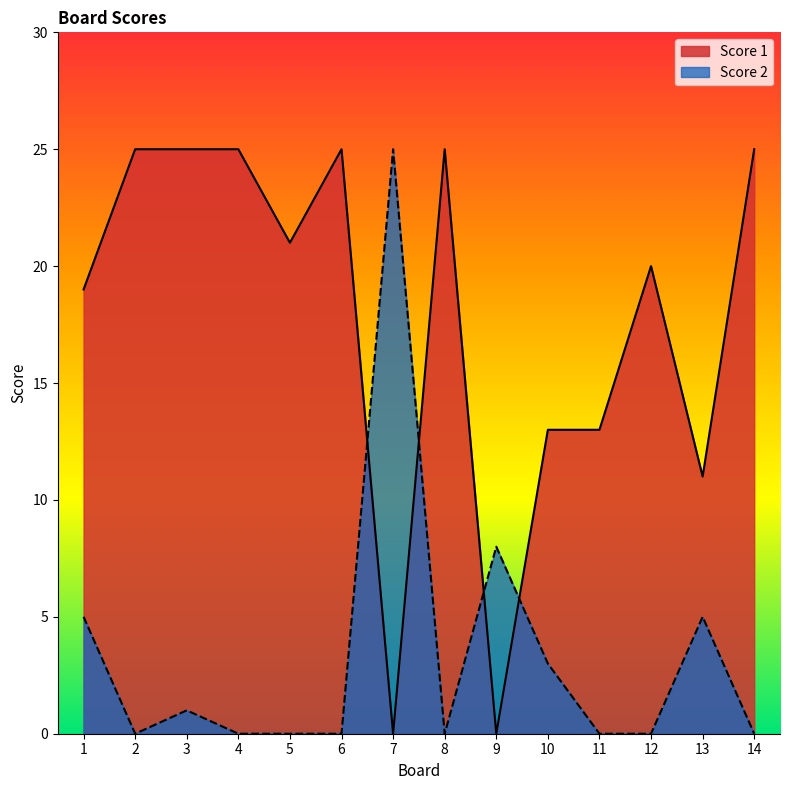

At which label is Score 1 closest to 12?

10